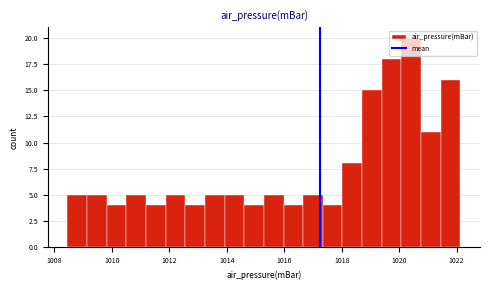

Around what value on the x-axis is the tallest bar? Give the approximate position of its centre, as read against the axis.

1020.4